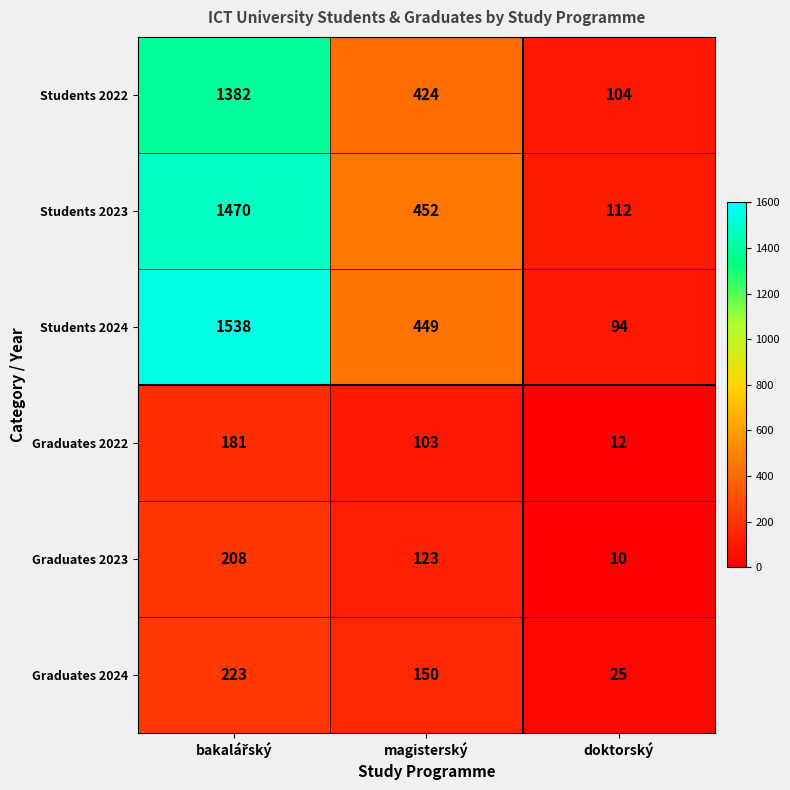

List the series in order of their peak value, lowest first.

Graduates 2022, Graduates 2023, Graduates 2024, Students 2022, Students 2023, Students 2024